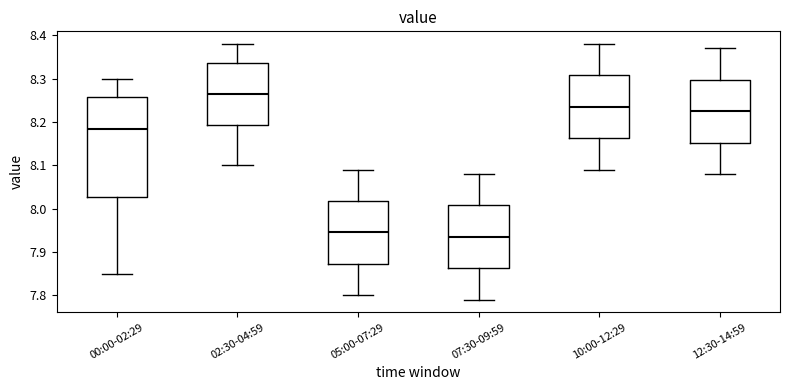

Which box's median line is the highest?

02:30-04:59